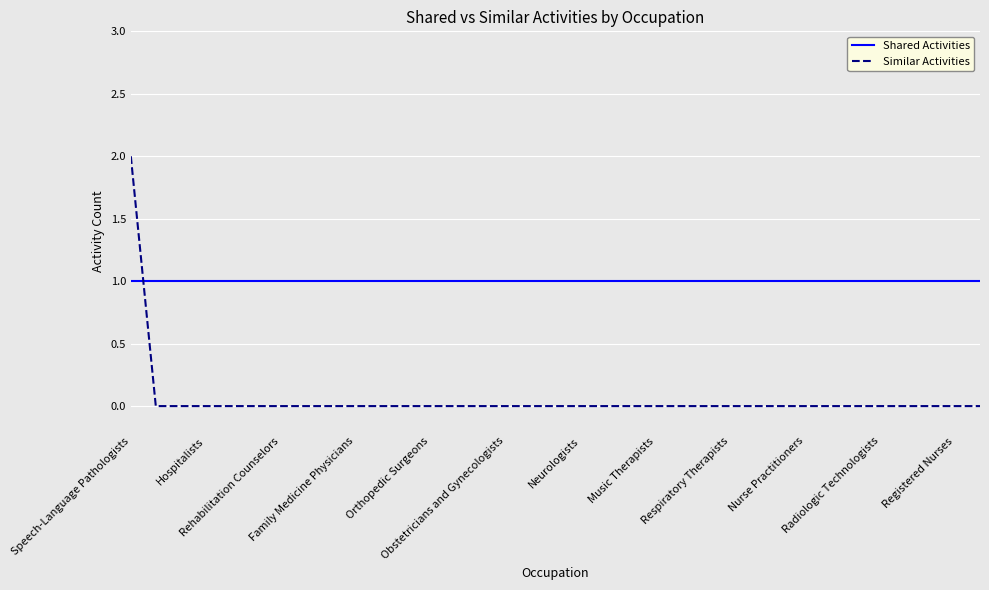

True or false: Similar Activities and Shared Activities cross at least once.

True